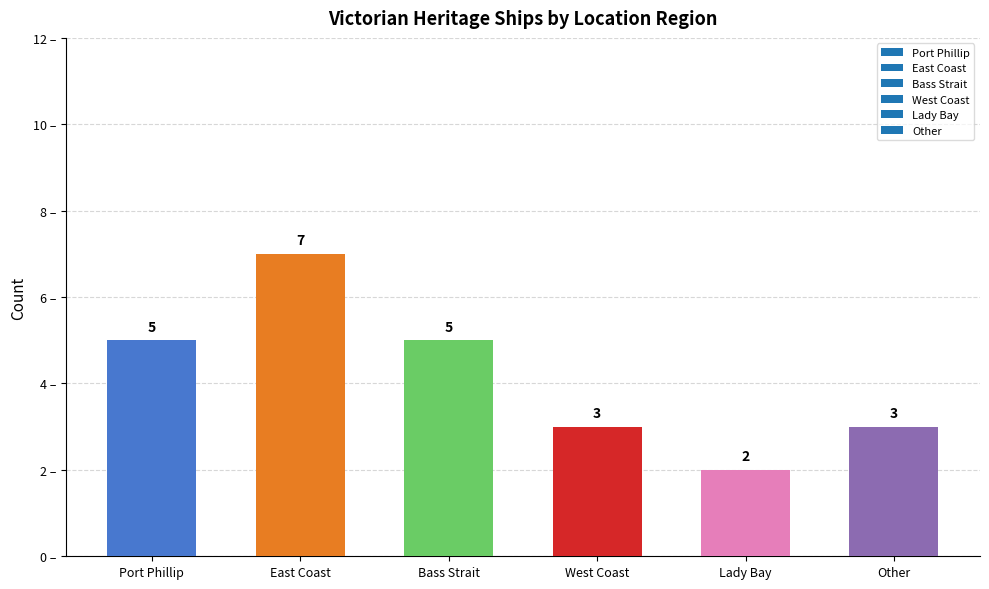

What is the difference between the maximum and minimum values?

5